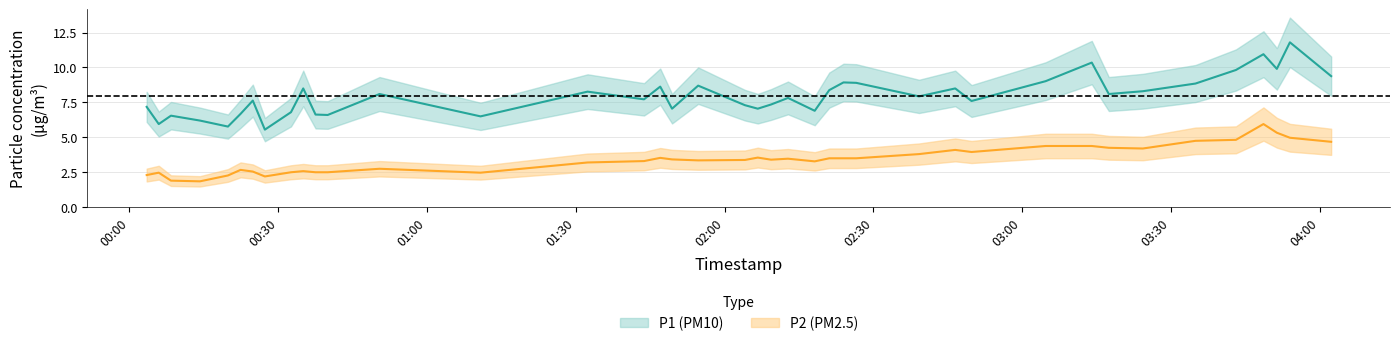

How many lines are shown in the chart?

2